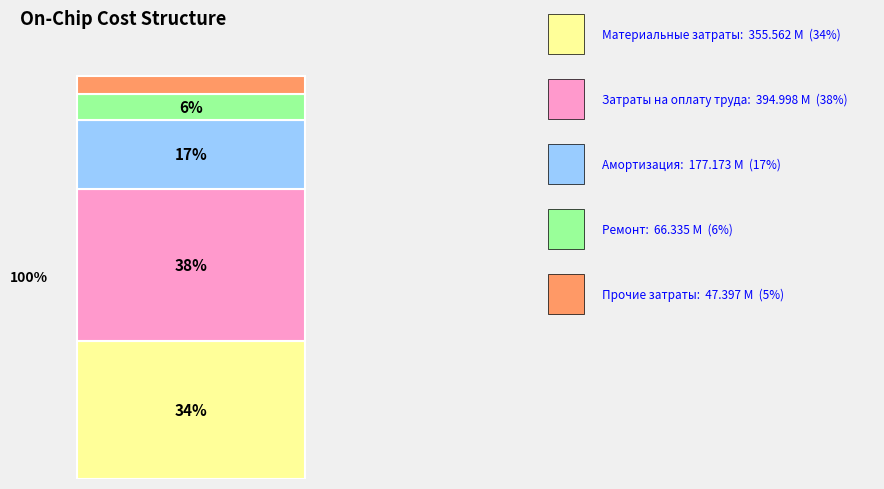

The Ремонт slice represents 1% of the pie. True or false?

False